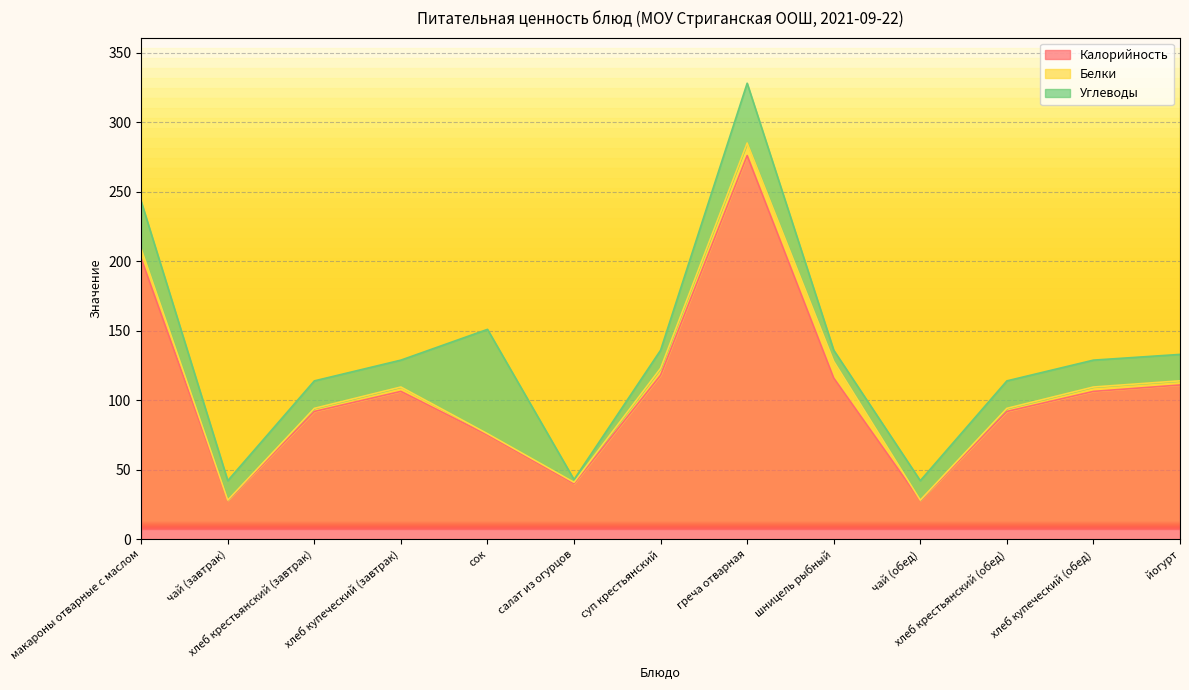

How many values in the Калорийность series exceed 106?

7